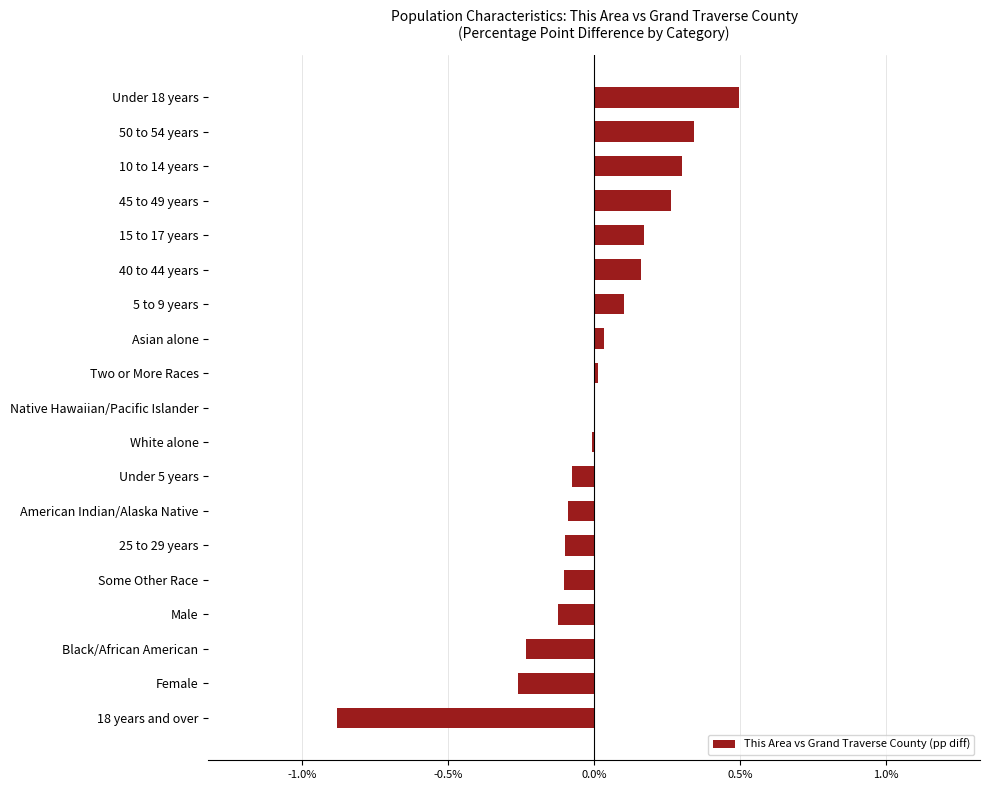

Which label corresponds to the largest value in the chart?

Under 18 years